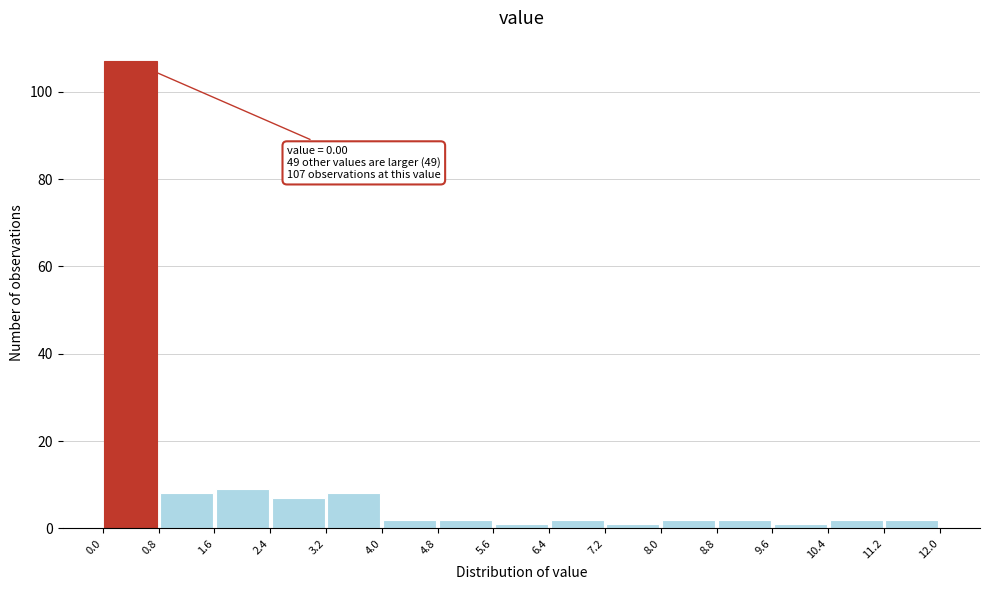

Over which range of the x-axis is the bar tallest?

0.0 to 0.8